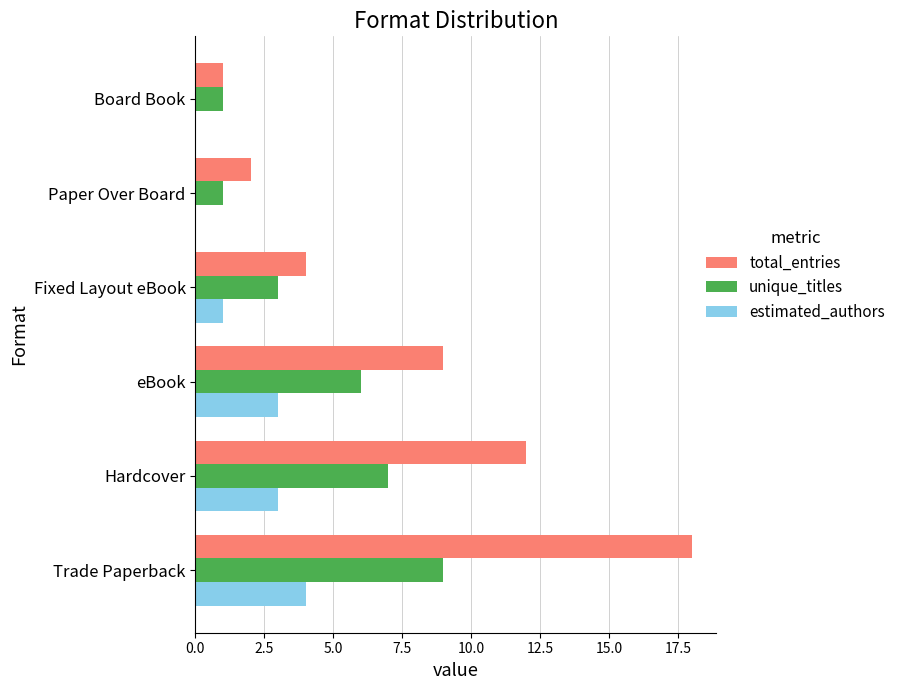

What is the greatest value displayed?

18